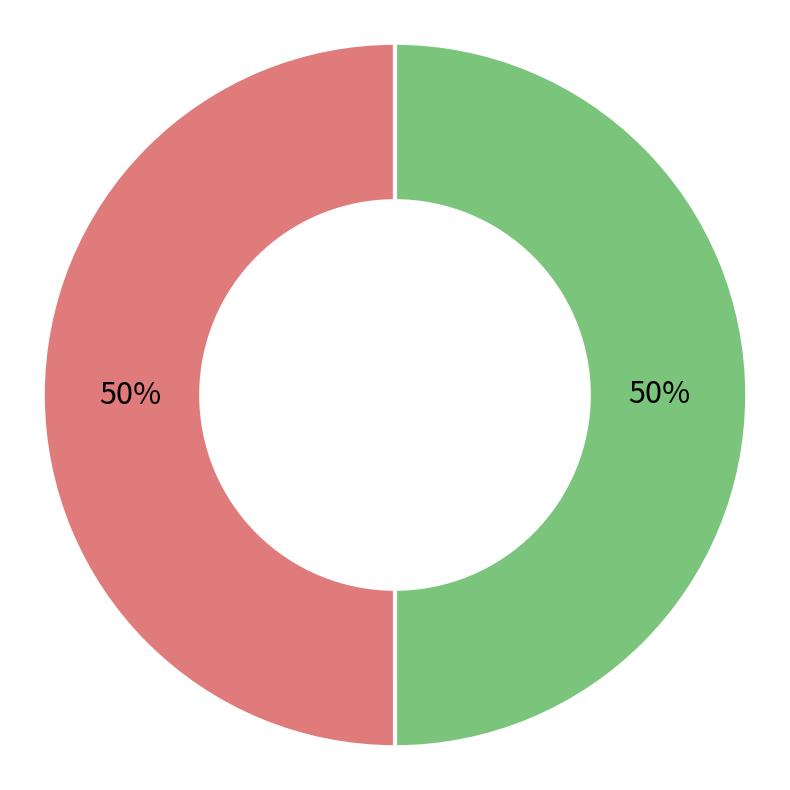

To the nearest percent, what is the average slice percentage?

50%